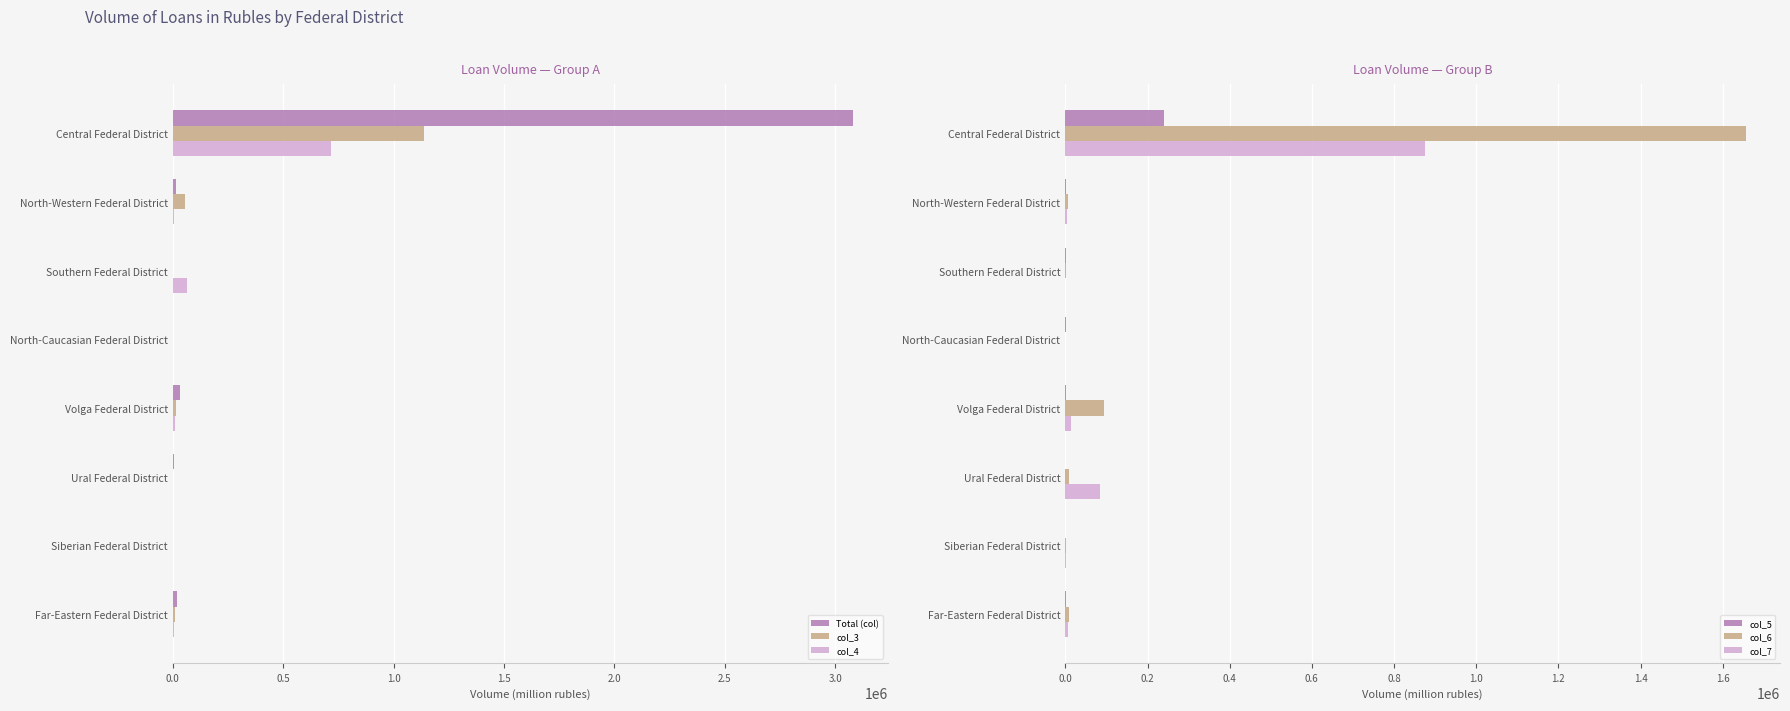

At which label does col_4 reach its peak?

Central Federal District